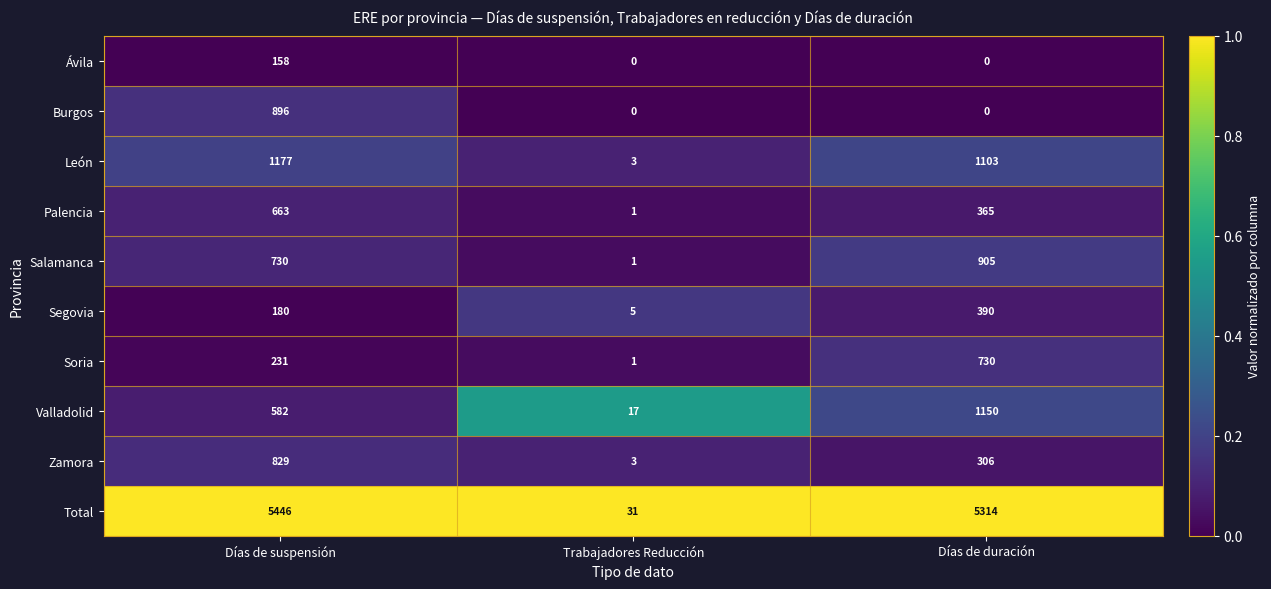

True or false: León has a value of 411 at Días de suspensión.

False